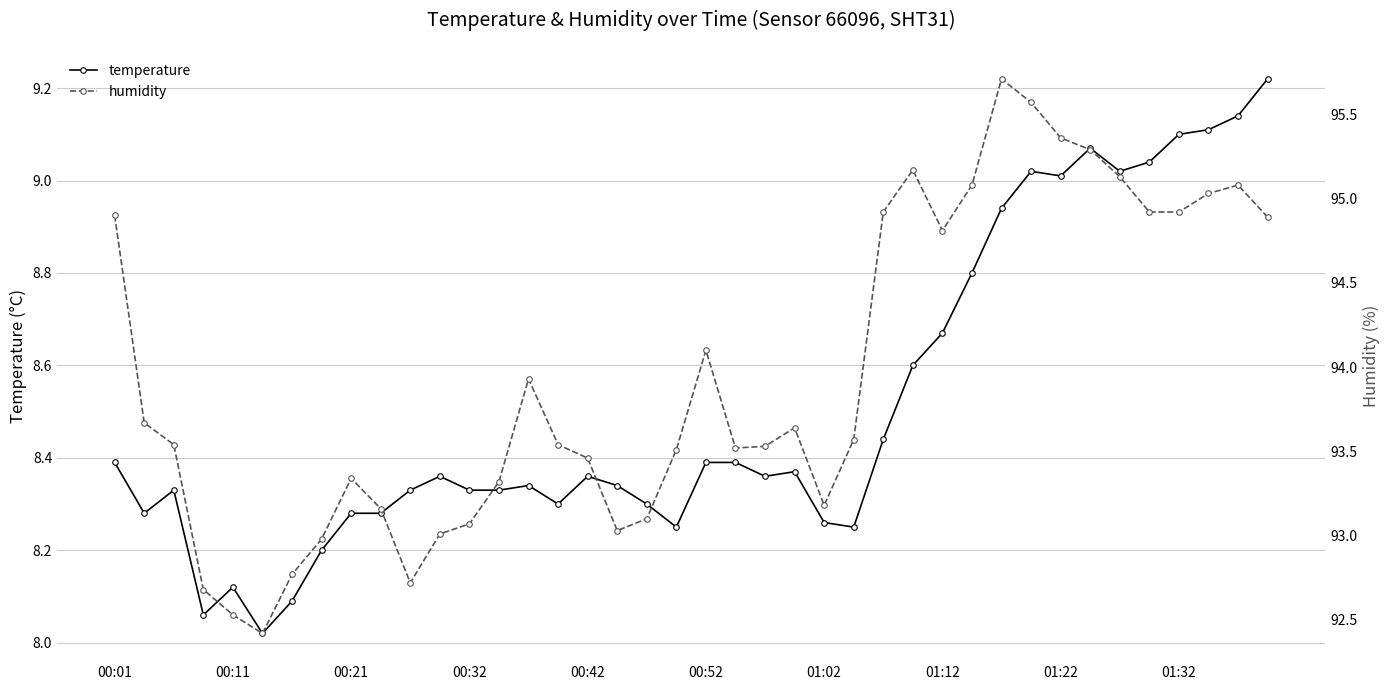

What is the average value of the temperature series?

8.5